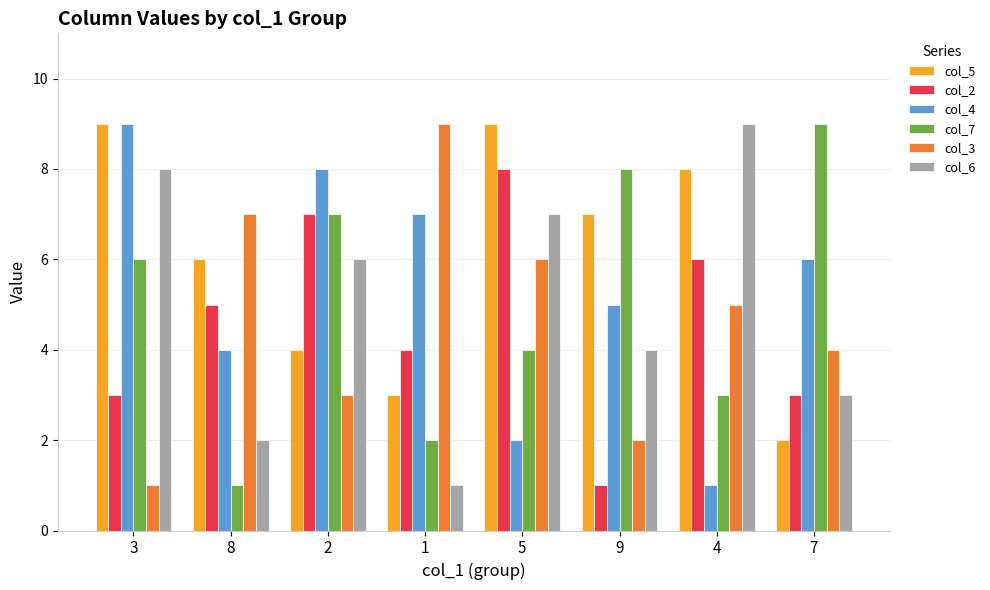

Which series changed the most between 1 and 9?

col_3